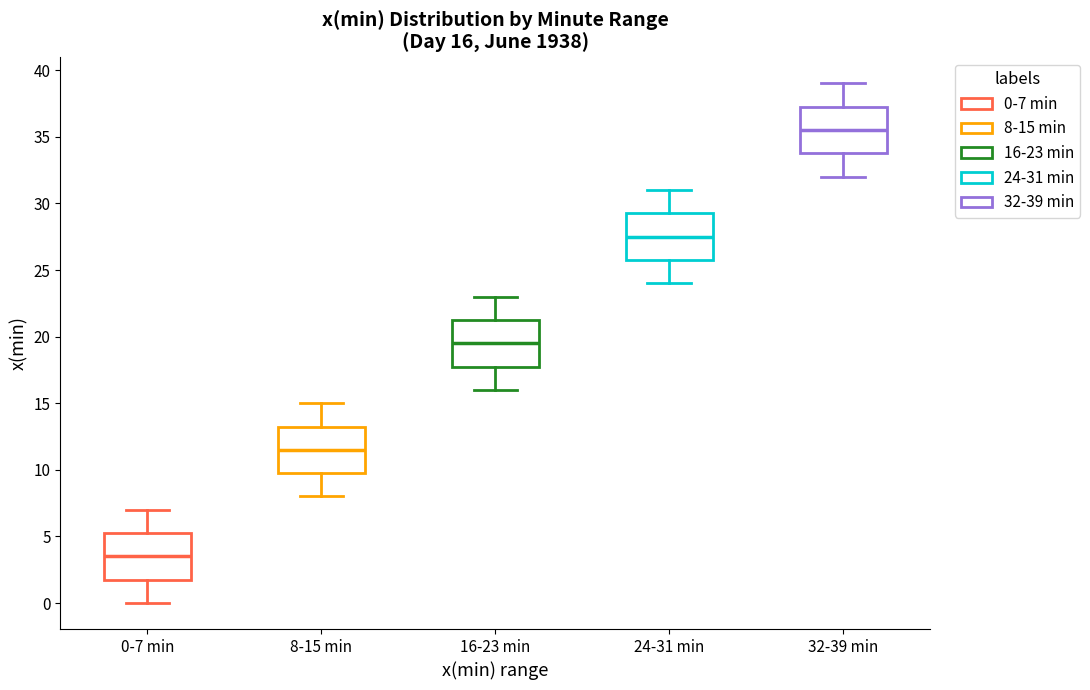

Which box's median line is the highest?

32-39 min